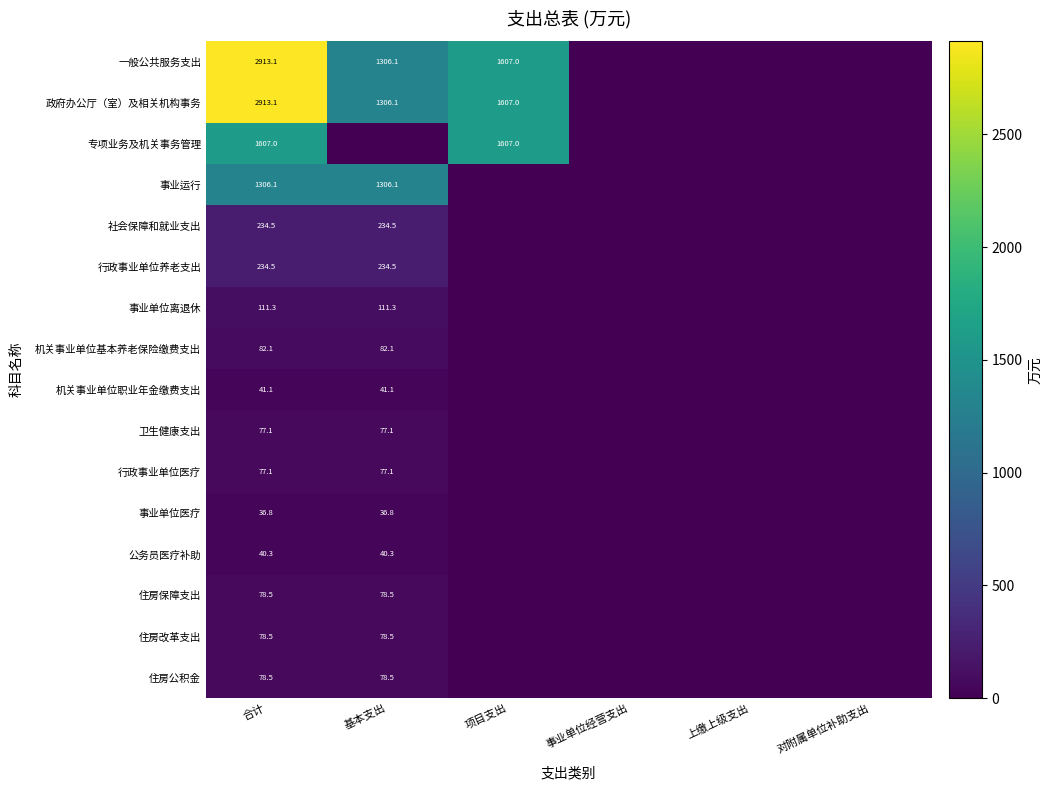

The 住房公积金 series shows 78.5 at 基本支出. True or false?

True